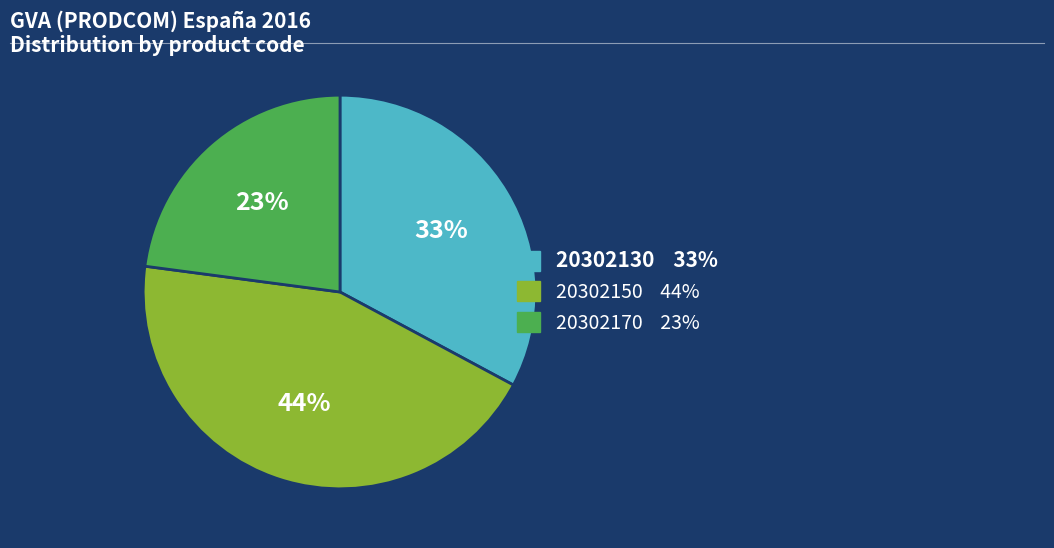

How many segments does this pie chart have?

3